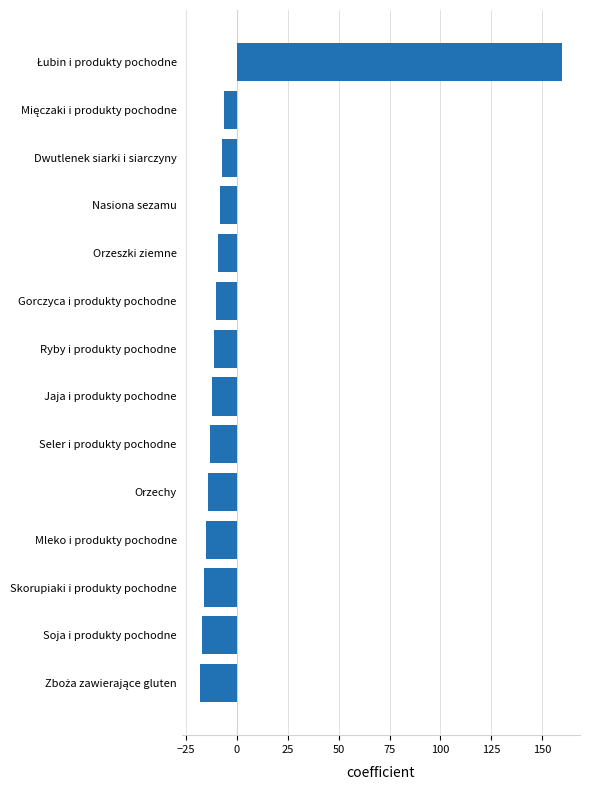

Read the value at Orzechy.

-14.3